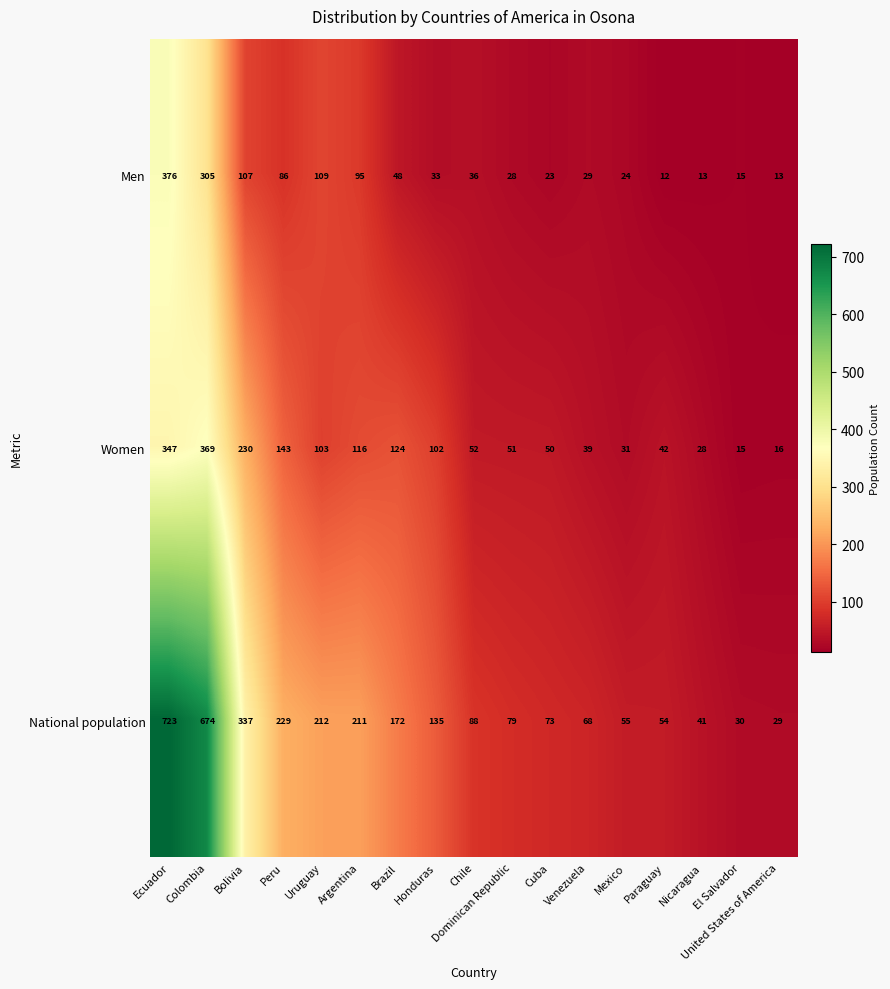

The value of Men at United States of America is 6. True or false?

False